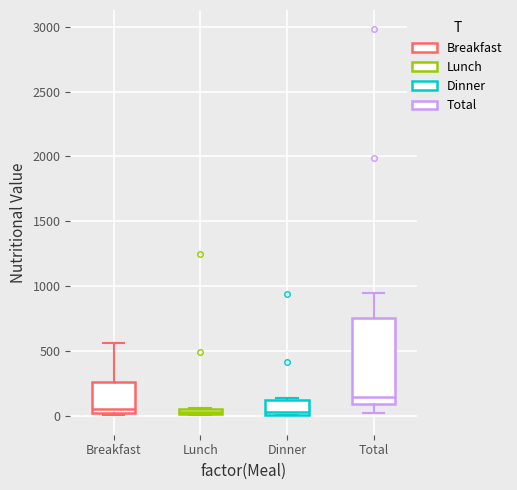

Comparing the boxes themselves (not the whiskers), which one is the tallest?

Total